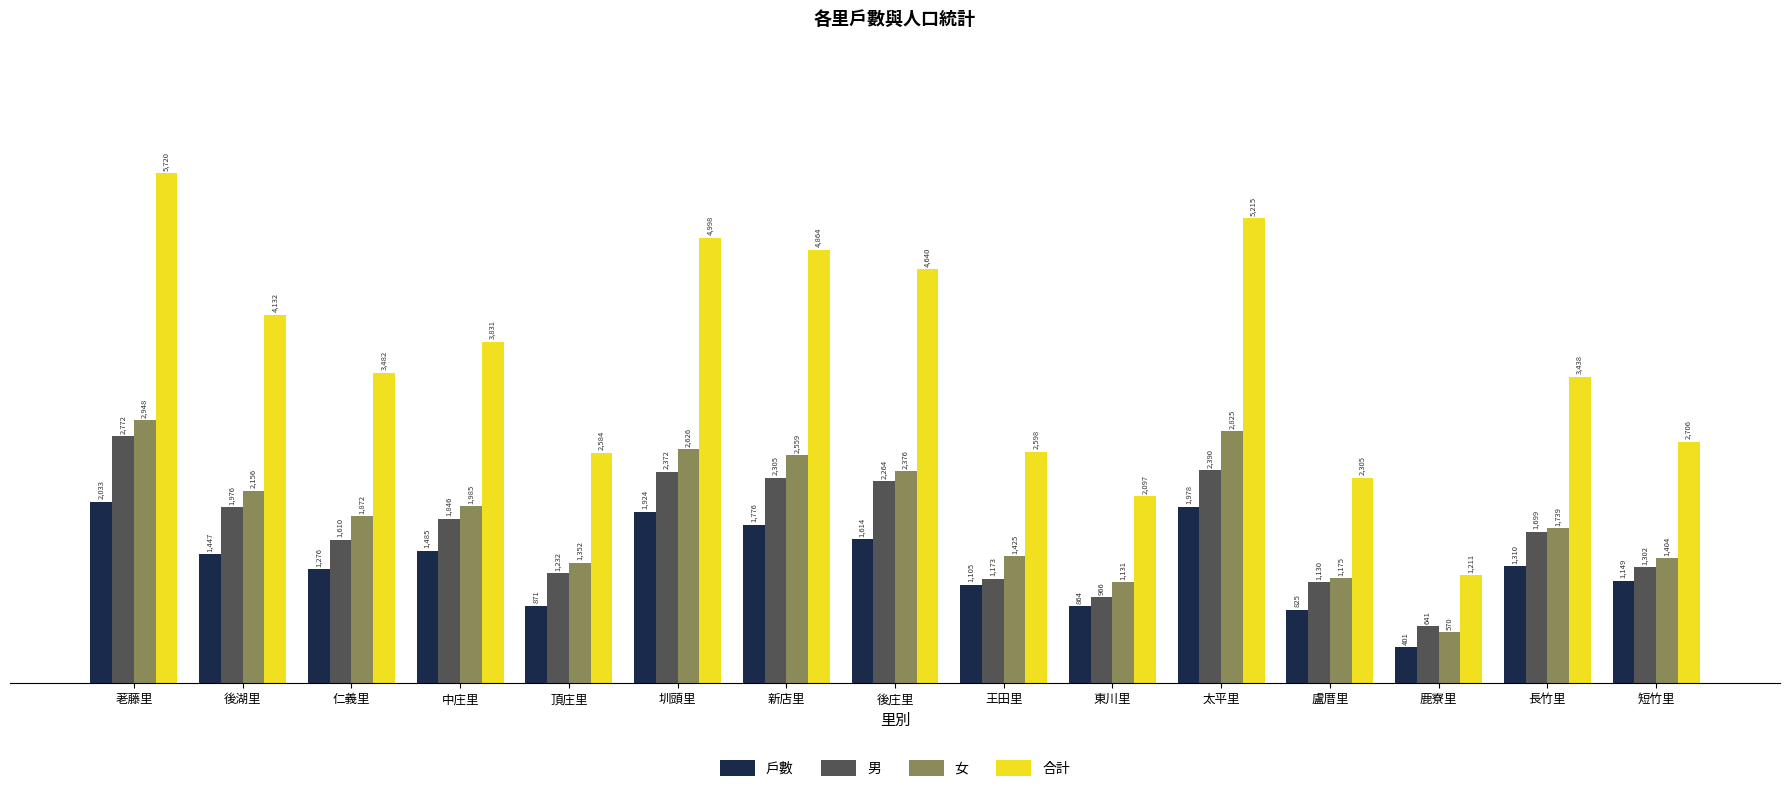

At which label is 戶數 closest to 1217?

仁義里